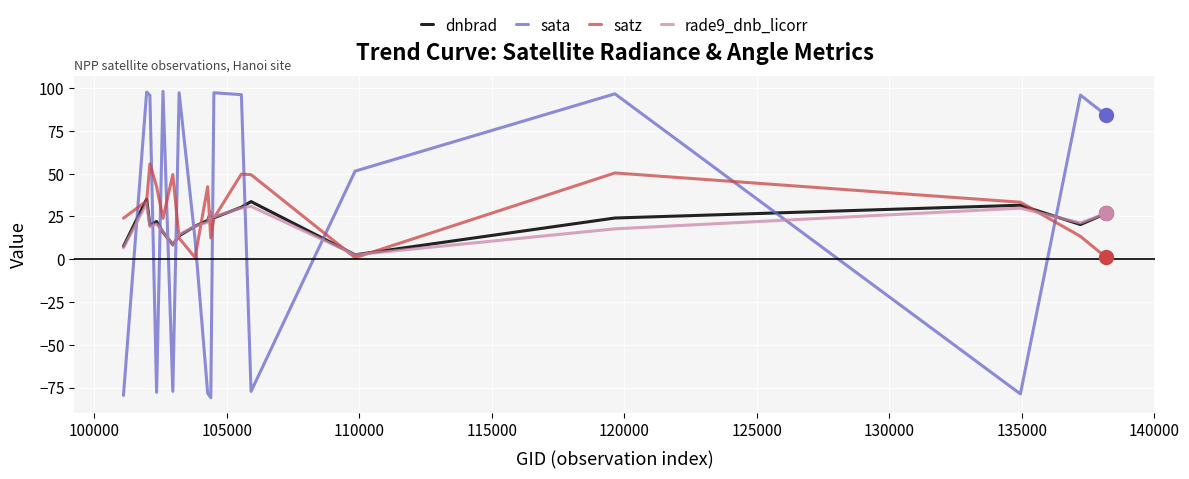

Does the chart have visible grid lines?

Yes